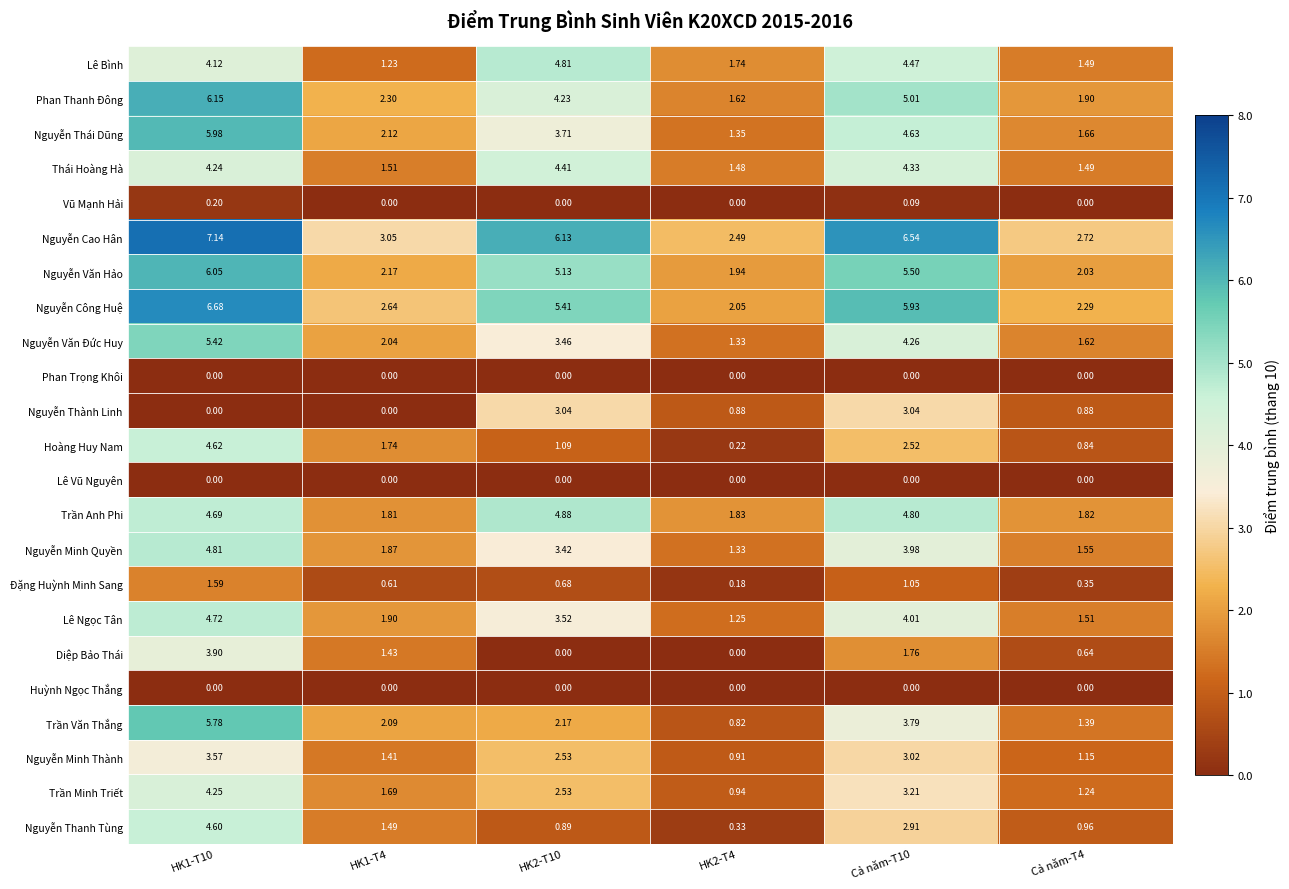

Between HK1-T10 and Cả năm-T4, which series saw the biggest shift?

Nguyễn Cao Hân